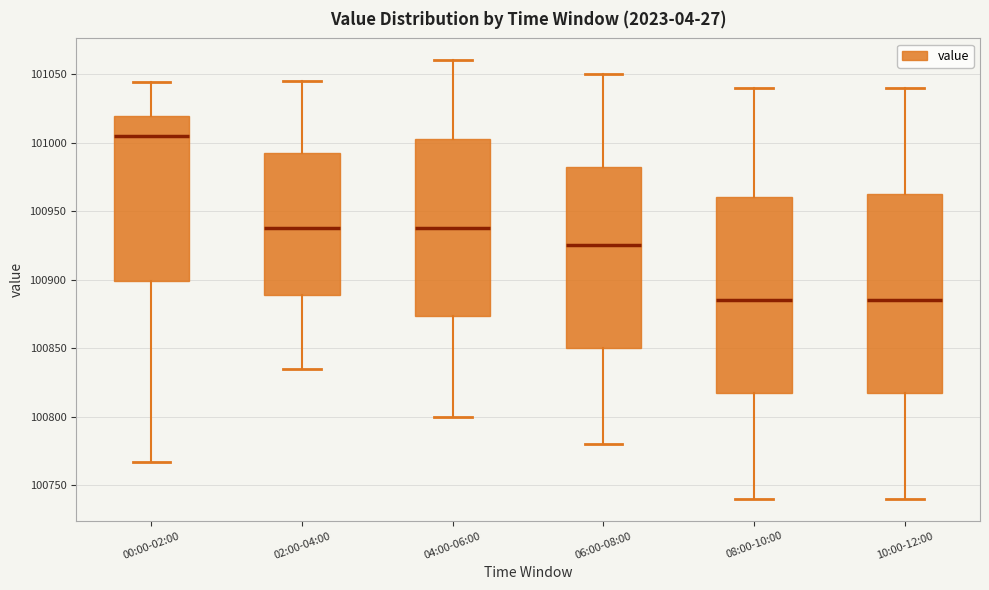

Which box has the highest median line?

00:00-02:00